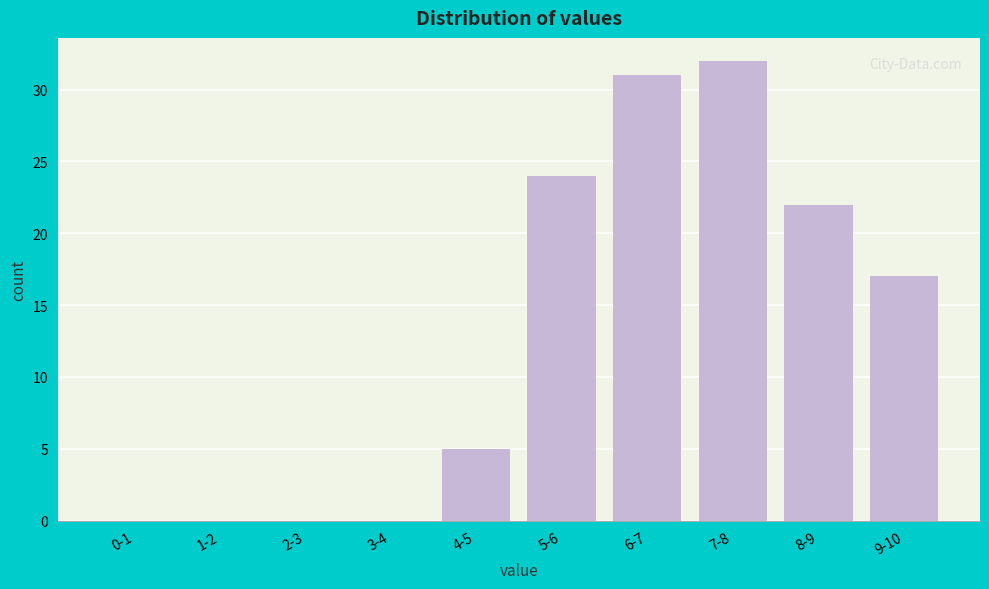

Reading left to right, what are all the values shown in this chart?

0-1=0	1-2=0	2-3=0	3-4=0	4-5=5	5-6=24	6-7=31	7-8=32	8-9=22	9-10=17